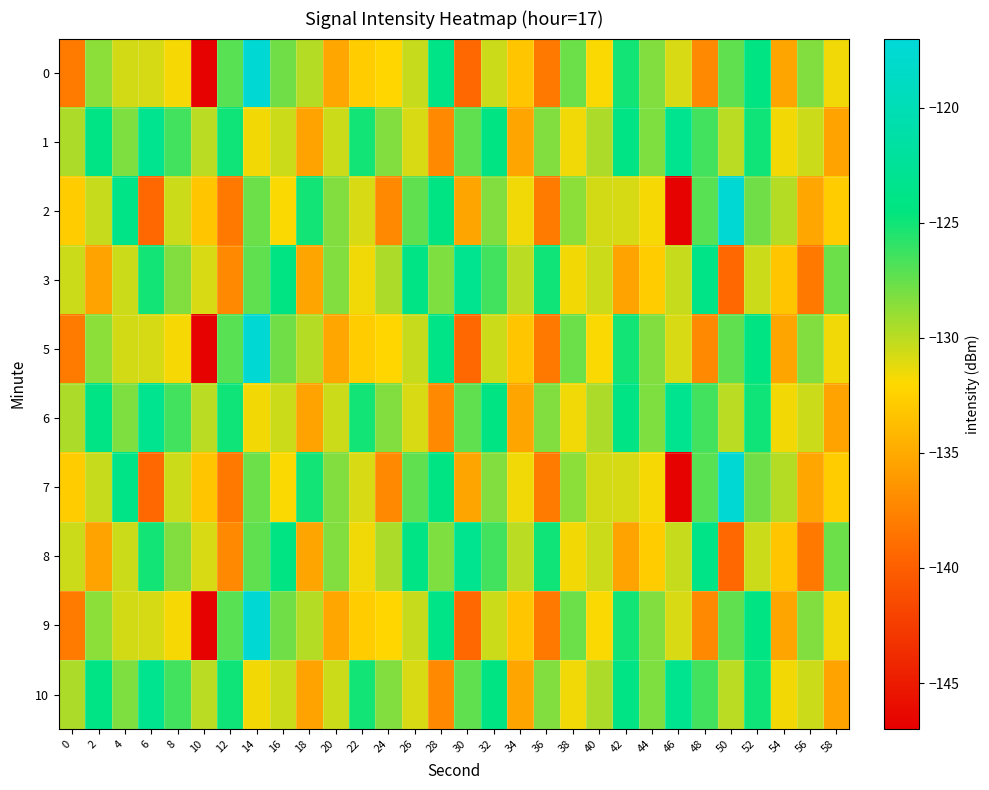

Reading left to right, transcribe all the data shown in this chart.

0: 0=-138.1	2=-128.6	4=-130.7	6=-130.8	8=-131.7	10=-146.8	12=-127.1	14=-117.5	16=-127.8	18=-129.8	20=-135.3	22=-132.8	24=-132.2	26=-130.4	28=-123.8	30=-139.4	32=-130.5	34=-133.2	36=-138.3	38=-127.7	40=-131.8	42=-125.1	44=-128.3	46=-130.8	48=-137.2	50=-127.3	52=-124.1	54=-135.3	56=-128.4	58=-131.6
1: 0=-129.6	2=-124.0	4=-128.2	6=-123.2	8=-126.5	10=-130.0	12=-124.9	14=-131.6	16=-130.5	18=-135.5	20=-130.5	22=-125.1	24=-128.3	26=-130.8	28=-137.2	30=-127.3	32=-124.1	34=-135.3	36=-128.4	38=-131.6	40=-129.6	42=-124.0	44=-128.2	46=-123.2	48=-126.5	50=-130.0	52=-124.9	54=-131.6	56=-130.5	58=-135.5
2: 0=-132.8	2=-130.4	4=-123.8	6=-139.4	8=-130.5	10=-133.2	12=-138.3	14=-127.7	16=-131.8	18=-125.1	20=-128.3	22=-130.8	24=-137.2	26=-127.3	28=-124.1	30=-135.3	32=-128.4	34=-131.6	36=-138.1	38=-128.6	40=-130.7	42=-130.8	44=-131.7	46=-146.8	48=-127.1	50=-117.5	52=-127.8	54=-129.8	56=-135.3	58=-132.8
3: 0=-130.5	2=-135.5	4=-130.5	6=-125.1	8=-128.3	10=-130.8	12=-137.2	14=-127.3	16=-124.1	18=-135.3	20=-128.4	22=-131.6	24=-129.6	26=-124.0	28=-128.2	30=-123.2	32=-126.5	34=-130.0	36=-124.9	38=-131.6	40=-130.5	42=-135.5	44=-132.8	46=-130.4	48=-123.8	50=-139.4	52=-130.5	54=-133.2	56=-138.3	58=-127.7
5: 0=-138.1	2=-128.6	4=-130.7	6=-130.8	8=-131.7	10=-146.8	12=-127.1	14=-117.5	16=-127.8	18=-129.8	20=-135.3	22=-132.8	24=-132.2	26=-130.4	28=-123.8	30=-139.4	32=-130.5	34=-133.2	36=-138.3	38=-127.7	40=-131.8	42=-125.1	44=-128.3	46=-130.8	48=-137.2	50=-127.3	52=-124.1	54=-135.3	56=-128.4	58=-131.6
6: 0=-129.6	2=-124.0	4=-128.2	6=-123.2	8=-126.5	10=-130.0	12=-124.9	14=-131.6	16=-130.5	18=-135.5	20=-130.5	22=-125.1	24=-128.3	26=-130.8	28=-137.2	30=-127.3	32=-124.1	34=-135.3	36=-128.4	38=-131.6	40=-129.6	42=-124.0	44=-128.2	46=-123.2	48=-126.5	50=-130.0	52=-124.9	54=-131.6	56=-130.5	58=-135.5
7: 0=-132.8	2=-130.4	4=-123.8	6=-139.4	8=-130.5	10=-133.2	12=-138.3	14=-127.7	16=-131.8	18=-125.1	20=-128.3	22=-130.8	24=-137.2	26=-127.3	28=-124.1	30=-135.3	32=-128.4	34=-131.6	36=-138.1	38=-128.6	40=-130.7	42=-130.8	44=-131.7	46=-146.8	48=-127.1	50=-117.5	52=-127.8	54=-129.8	56=-135.3	58=-132.8
8: 0=-130.5	2=-135.5	4=-130.5	6=-125.1	8=-128.3	10=-130.8	12=-137.2	14=-127.3	16=-124.1	18=-135.3	20=-128.4	22=-131.6	24=-129.6	26=-124.0	28=-128.2	30=-123.2	32=-126.5	34=-130.0	36=-124.9	38=-131.6	40=-130.5	42=-135.5	44=-132.8	46=-130.4	48=-123.8	50=-139.4	52=-130.5	54=-133.2	56=-138.3	58=-127.7
9: 0=-138.1	2=-128.6	4=-130.7	6=-130.8	8=-131.7	10=-146.8	12=-127.1	14=-117.5	16=-127.8	18=-129.8	20=-135.3	22=-132.8	24=-132.2	26=-130.4	28=-123.8	30=-139.4	32=-130.5	34=-133.2	36=-138.3	38=-127.7	40=-131.8	42=-125.1	44=-128.3	46=-130.8	48=-137.2	50=-127.3	52=-124.1	54=-135.3	56=-128.4	58=-131.6
10: 0=-129.6	2=-124.0	4=-128.2	6=-123.2	8=-126.5	10=-130.0	12=-124.9	14=-131.6	16=-130.5	18=-135.5	20=-130.5	22=-125.1	24=-128.3	26=-130.8	28=-137.2	30=-127.3	32=-124.1	34=-135.3	36=-128.4	38=-131.6	40=-129.6	42=-124.0	44=-128.2	46=-123.2	48=-126.5	50=-130.0	52=-124.9	54=-131.6	56=-130.5	58=-135.5